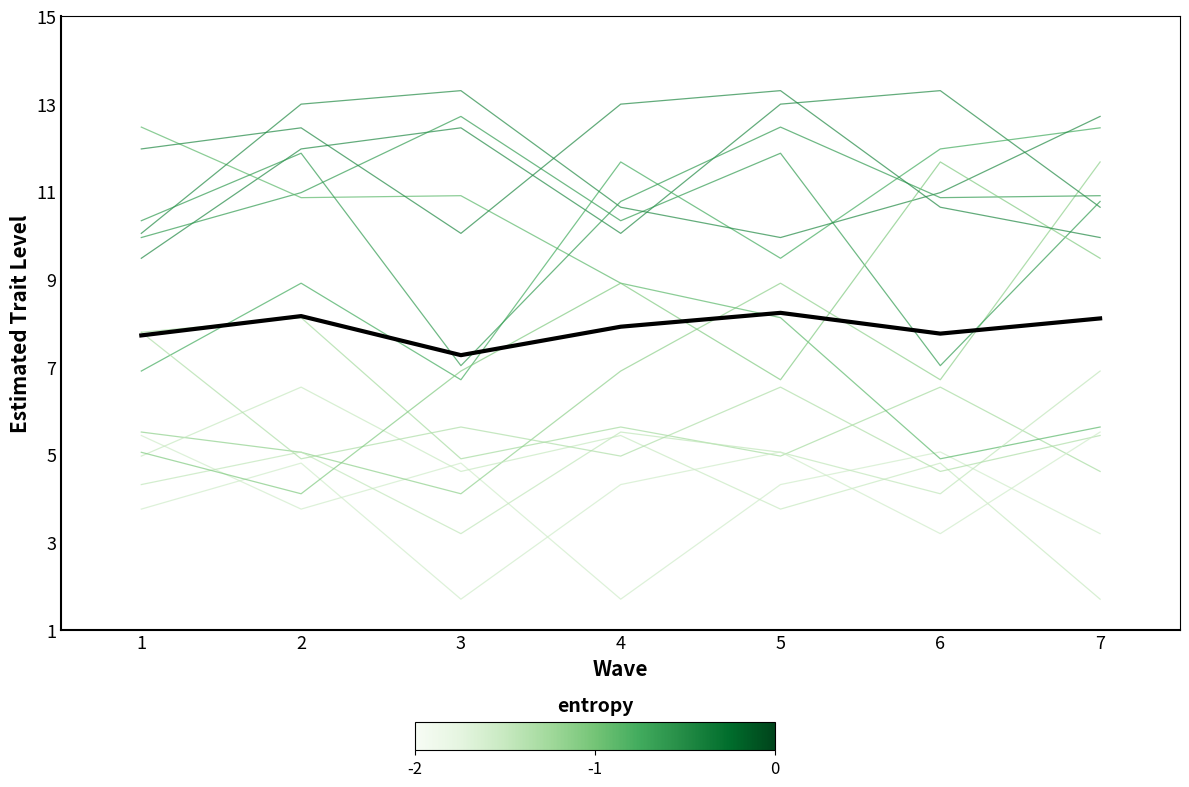

How many lines are shown in the chart?

16